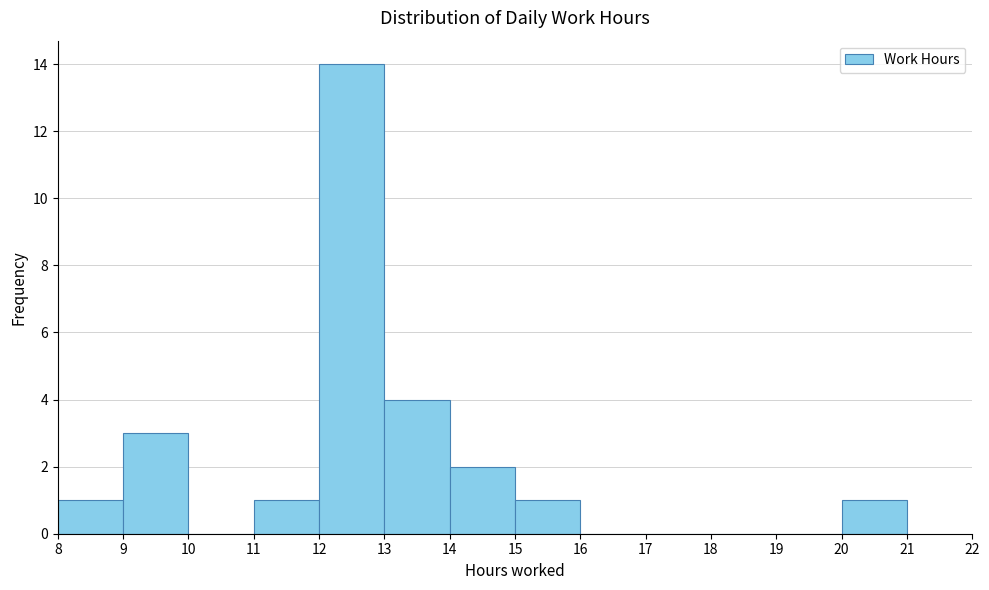

What is the height of the bar covering 15 to 16 on the x-axis? The values are not printed on the chart, so give them approximately, as read against the axis.

1